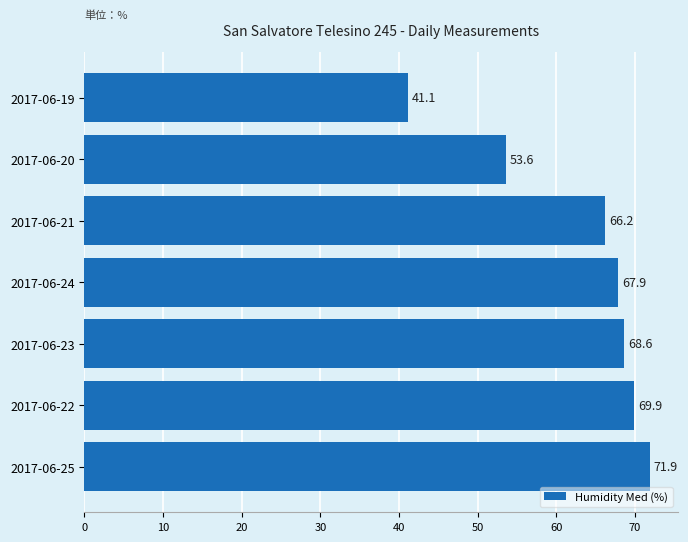

Is it true that the value at 2017-06-20 is 74.8?

False